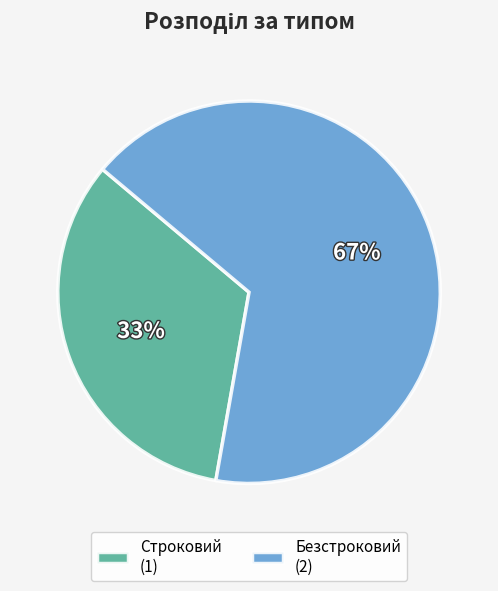

Between Безстроковий and Строковий, which is larger?

Безстроковий